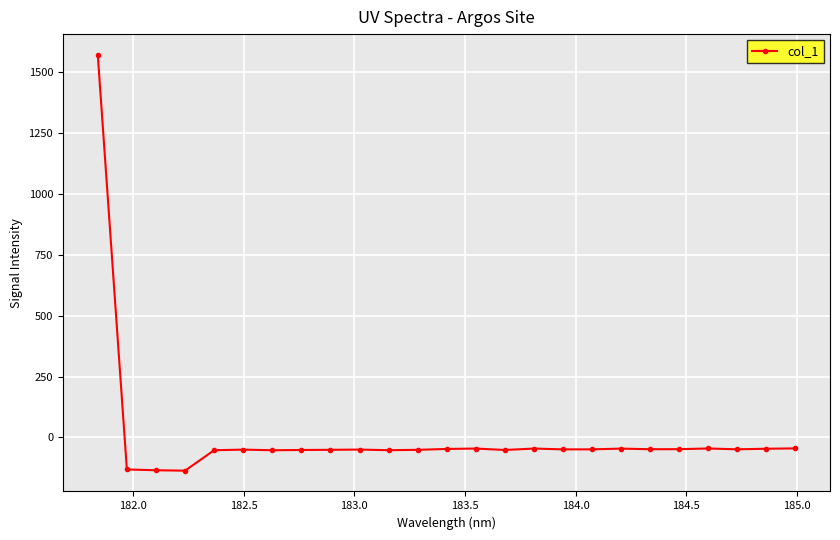

What is the difference between the second highest and second lowest values?

89.9